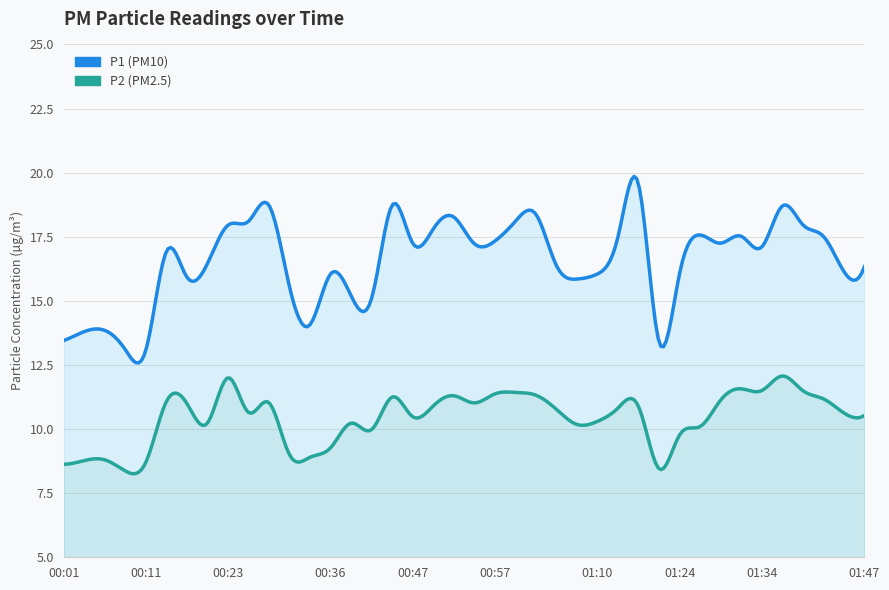

What is the label of the 34th point from the right?

00:17